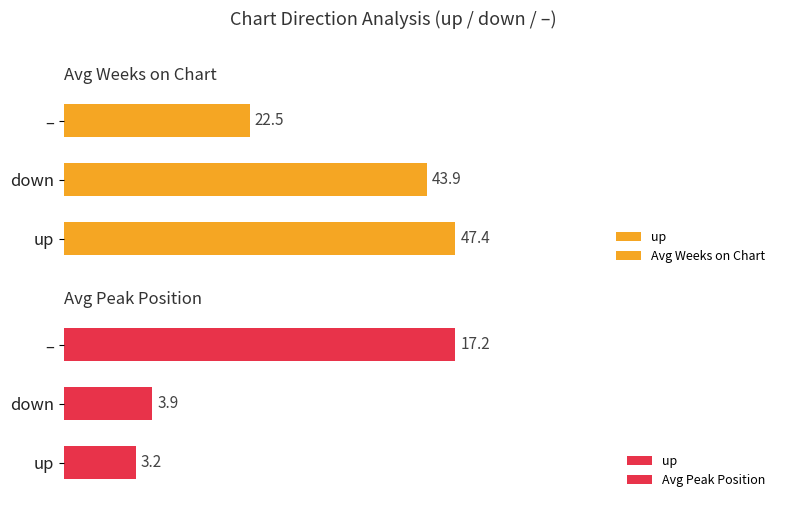

How many bars are there in total?

6